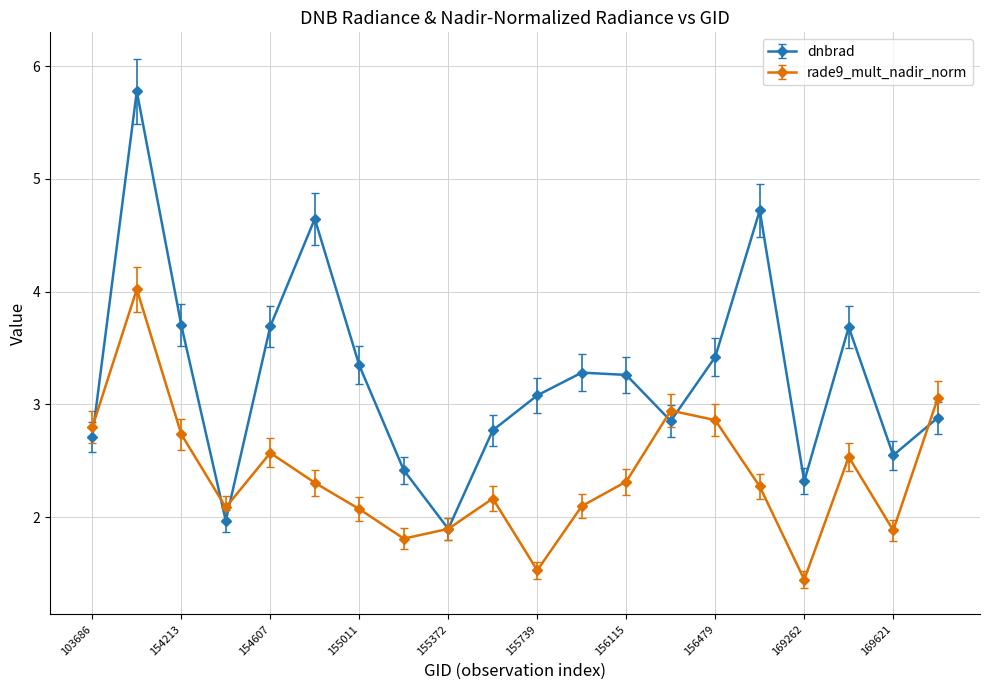

At how many categories does at least one series exceed 4?

3